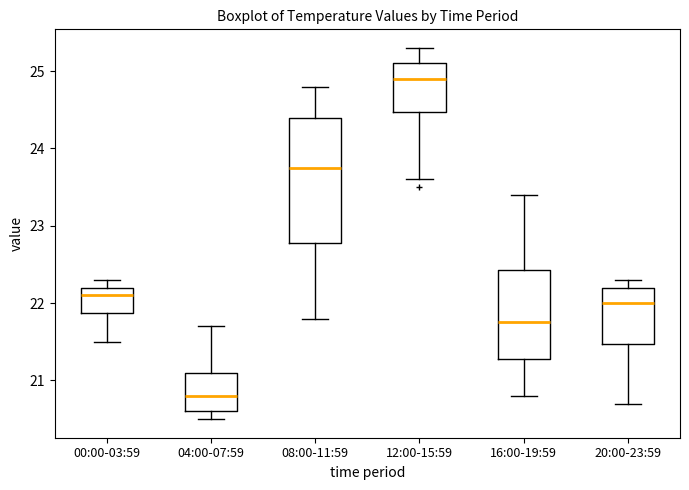

Reading left to right, read every box against the y-axis: the position of its median line, the range the box covers, and the ends of its whiskers. The values are not printed on the chart, so give them approximately, as read against the axis.

00:00-03:59: median 22.1, box 21.9 to 22.2, whiskers 21.5 to 22.3
04:00-07:59: median 20.8, box 20.6 to 21.1, whiskers 20.5 to 21.7
08:00-11:59: median 23.8, box 22.8 to 24.4, whiskers 21.8 to 24.8
12:00-15:59: median 24.9, box 24.5 to 25.1, whiskers 23.6 to 25.3
16:00-19:59: median 21.8, box 21.3 to 22.4, whiskers 20.8 to 23.4
20:00-23:59: median 22.0, box 21.5 to 22.2, whiskers 20.7 to 22.3